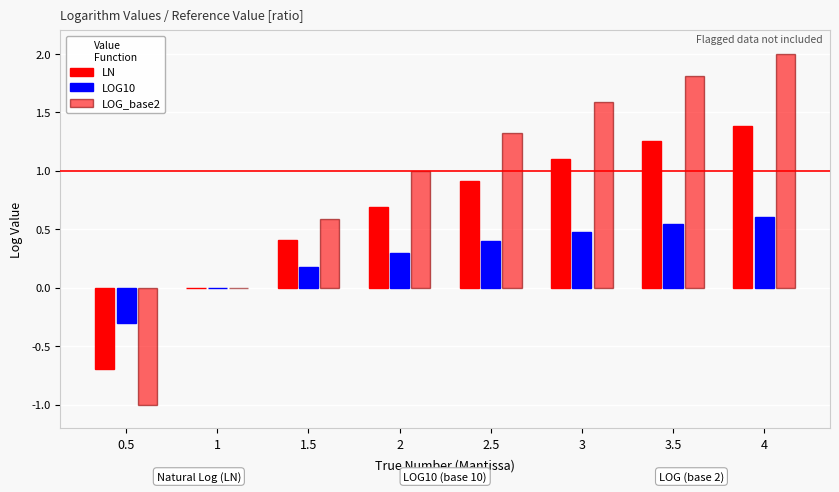

Does the chart contain stacked bars?

No